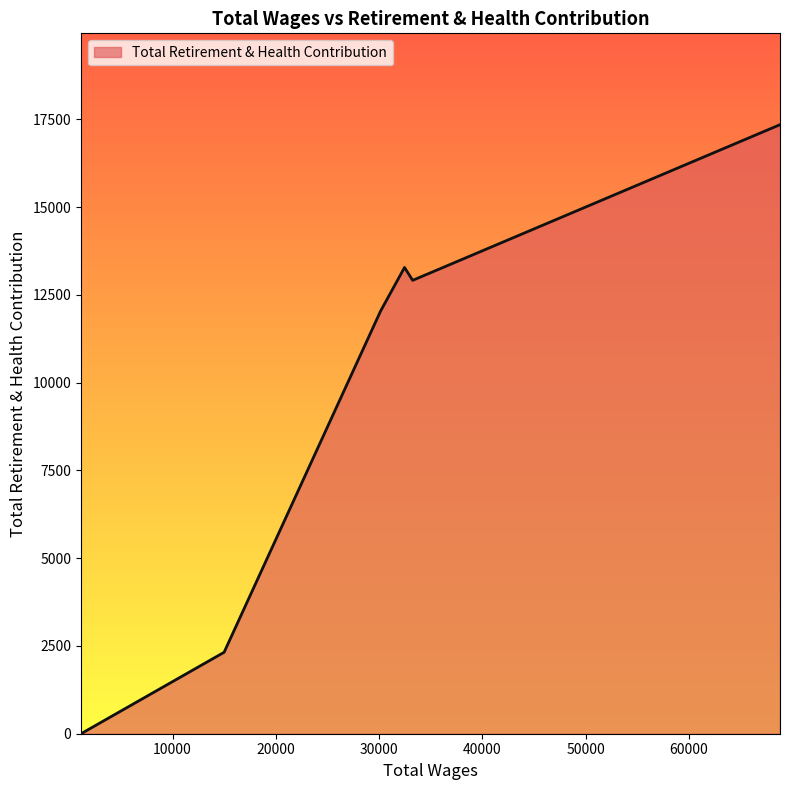

True or false: there are more than 2 points higher than both neighbors.

False